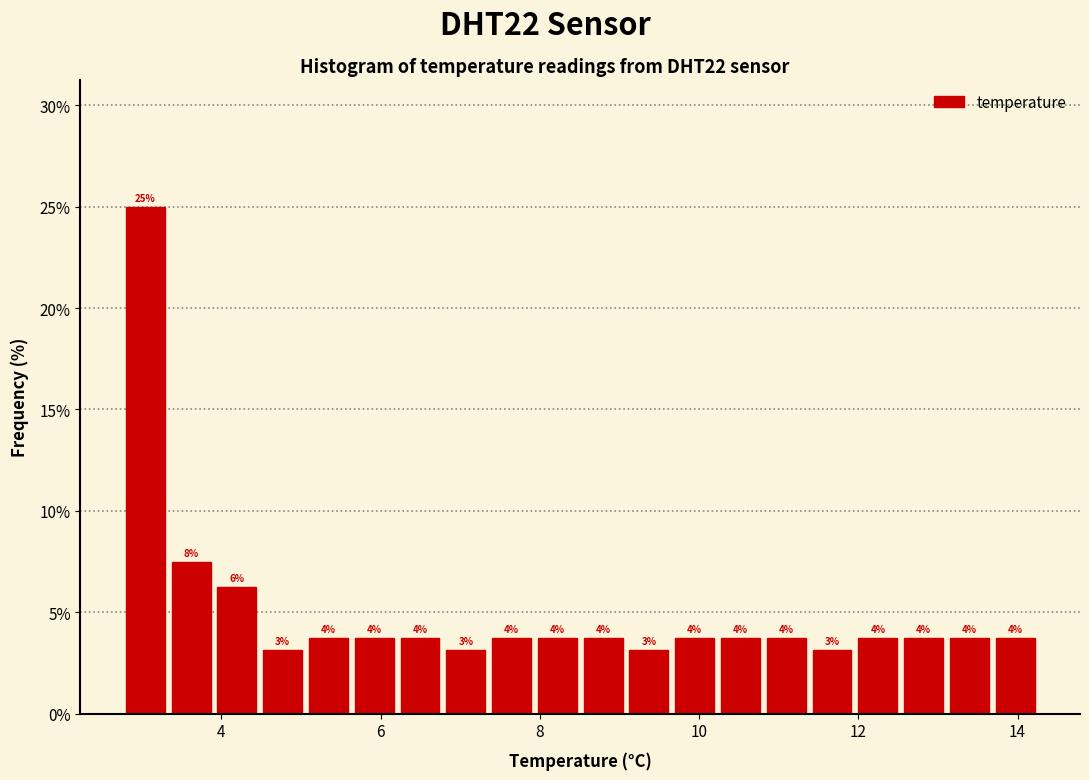

Read against the x-axis, roughly where is the centre of the tallest bar?

3.0